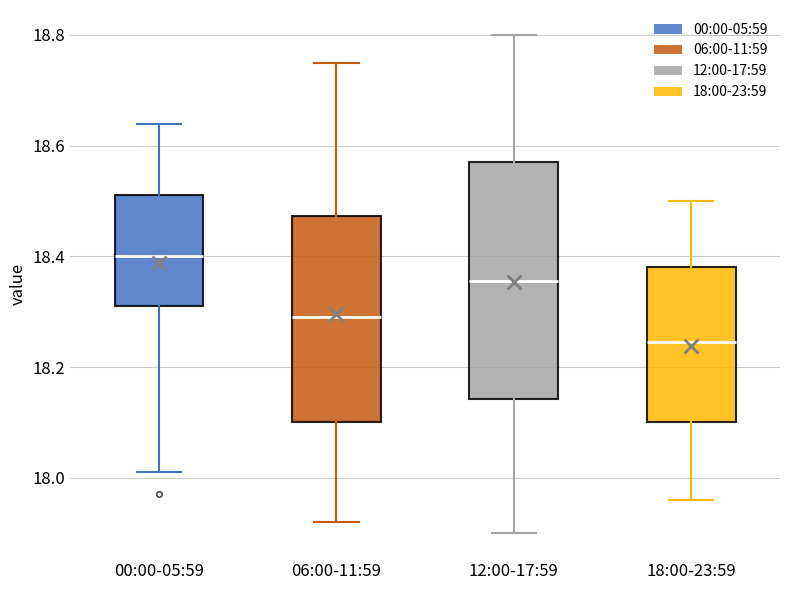

Reading left to right, transcribe this box plot: for each box, give where its median line is, the range the box spans, and where its two whiskers end, as read against the y-axis. The values are not printed on the chart, so give them approximately, as read against the axis.

00:00-05:59: median 18.40, box 18.32 to 18.52, whiskers 18.02 to 18.64
06:00-11:59: median 18.30, box 18.10 to 18.48, whiskers 17.92 to 18.76
12:00-17:59: median 18.36, box 18.14 to 18.58, whiskers 17.90 to 18.80
18:00-23:59: median 18.24, box 18.10 to 18.38, whiskers 17.96 to 18.50